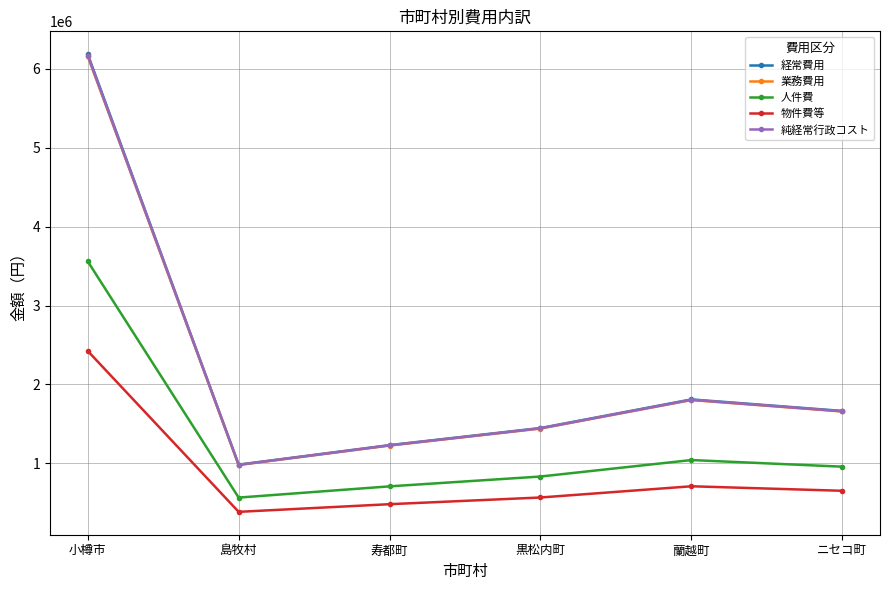

Does the chart have visible grid lines?

Yes